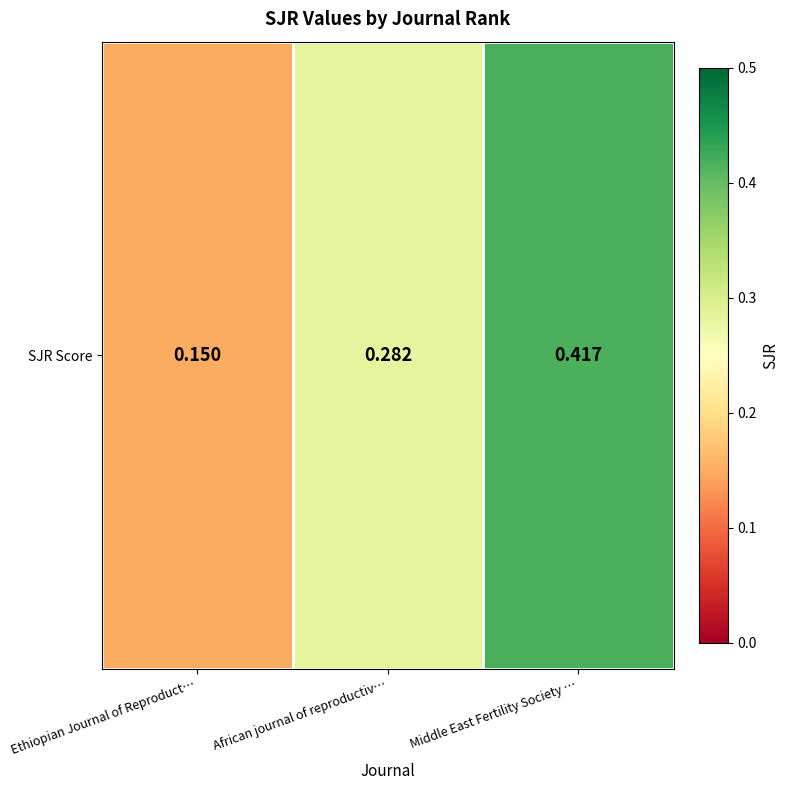

Which category has the lowest value across all series?

Ethiopian Journal of Reproduct…